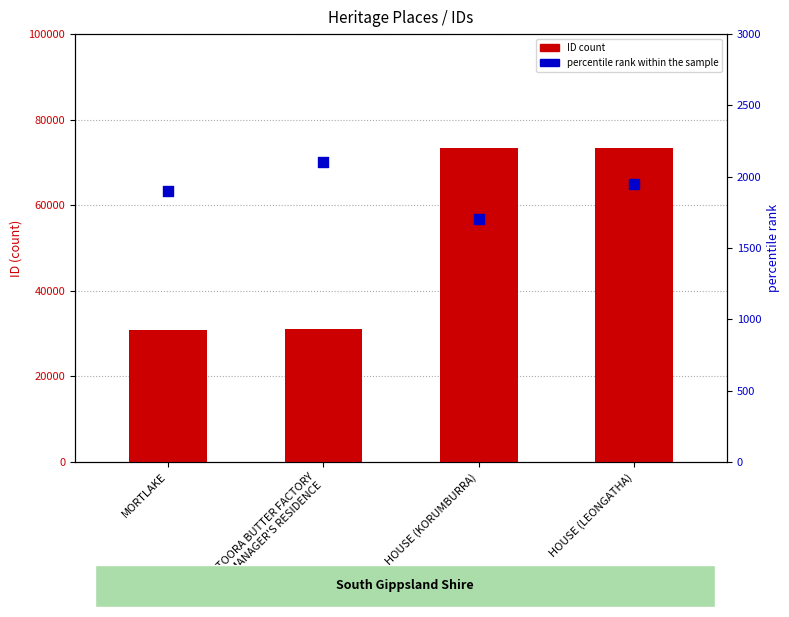

Which series contains the lowest Y value?

percentile rank within the sample